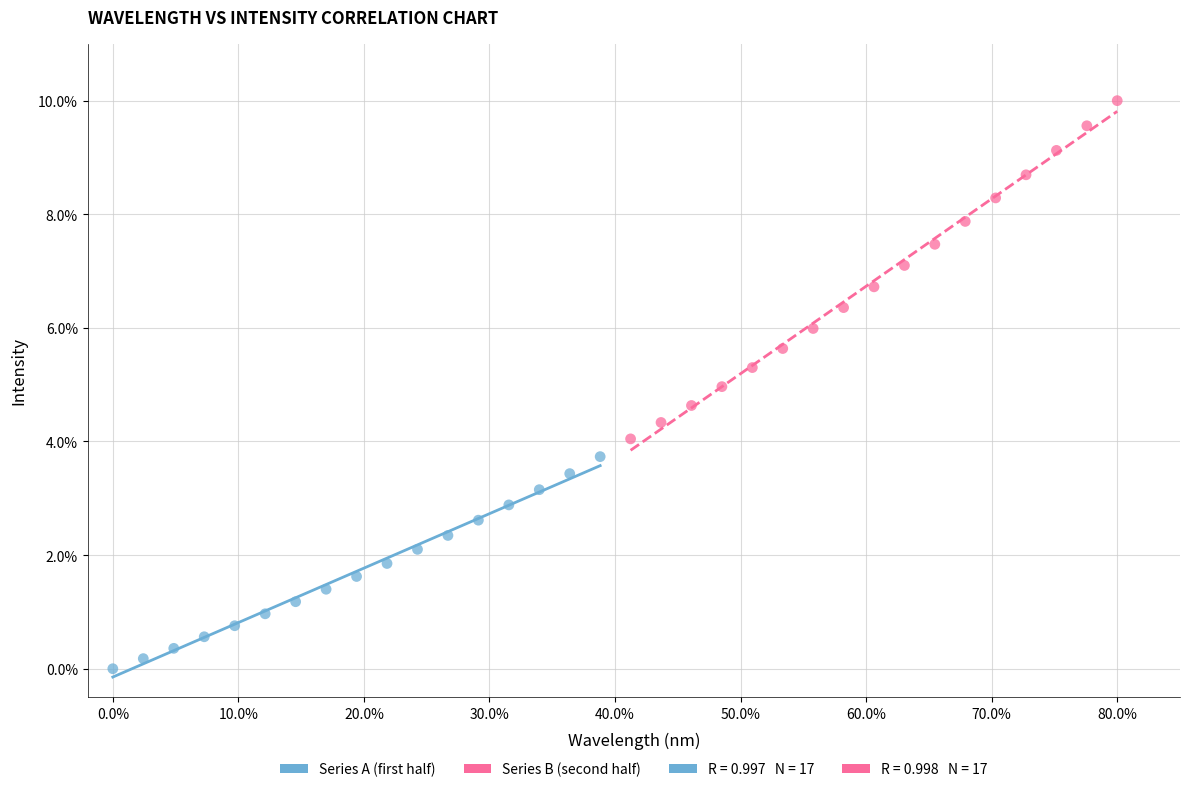

Which series has the widest spread of Y values?

Series B (second half)